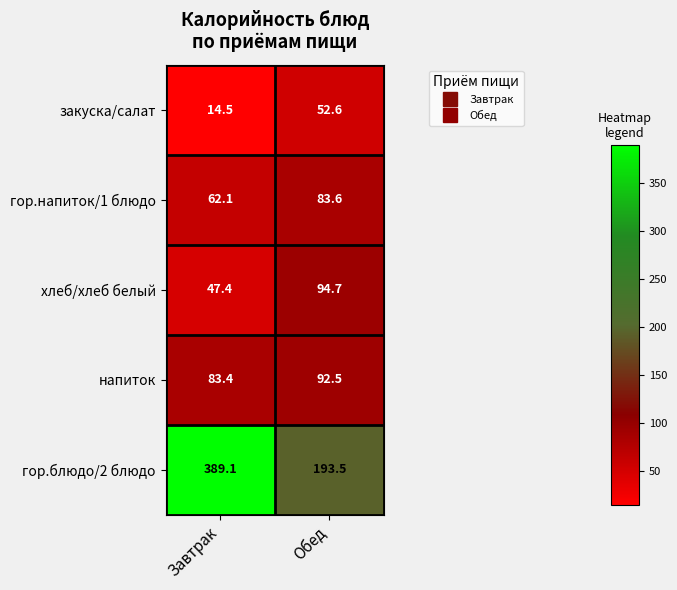

At which category is the sum across all series the highest?

Завтрак